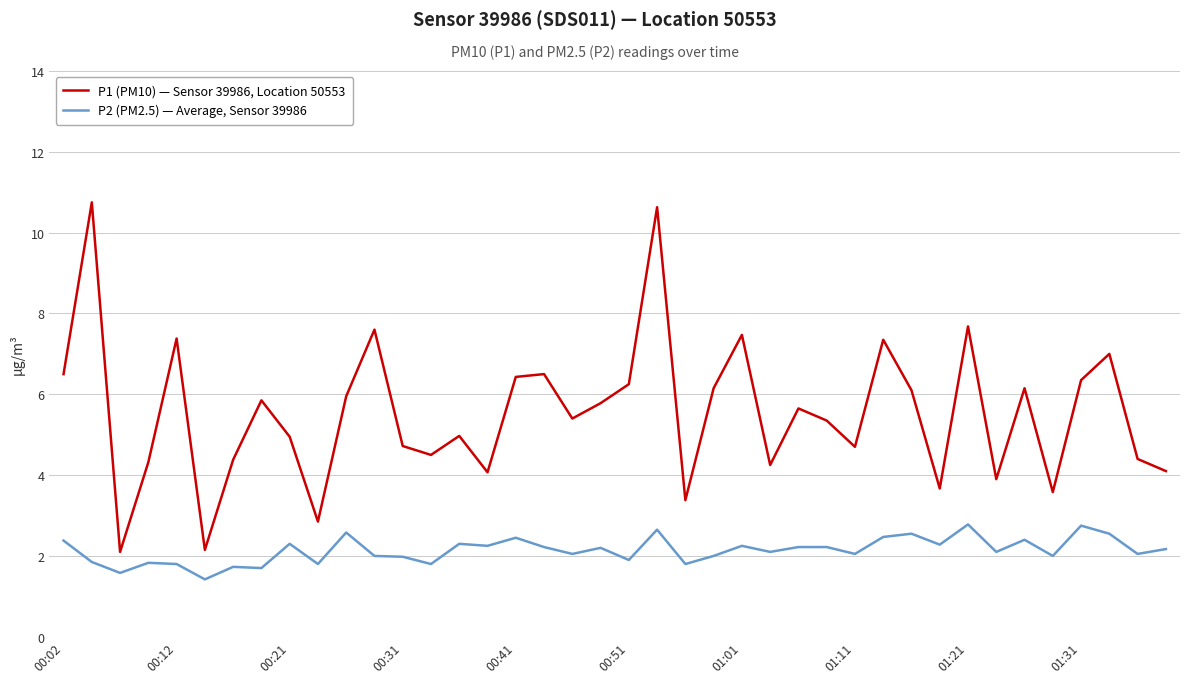

Which series has the largest range (max minus min)?

P1 (PM10) — Sensor 39986, Location 50553